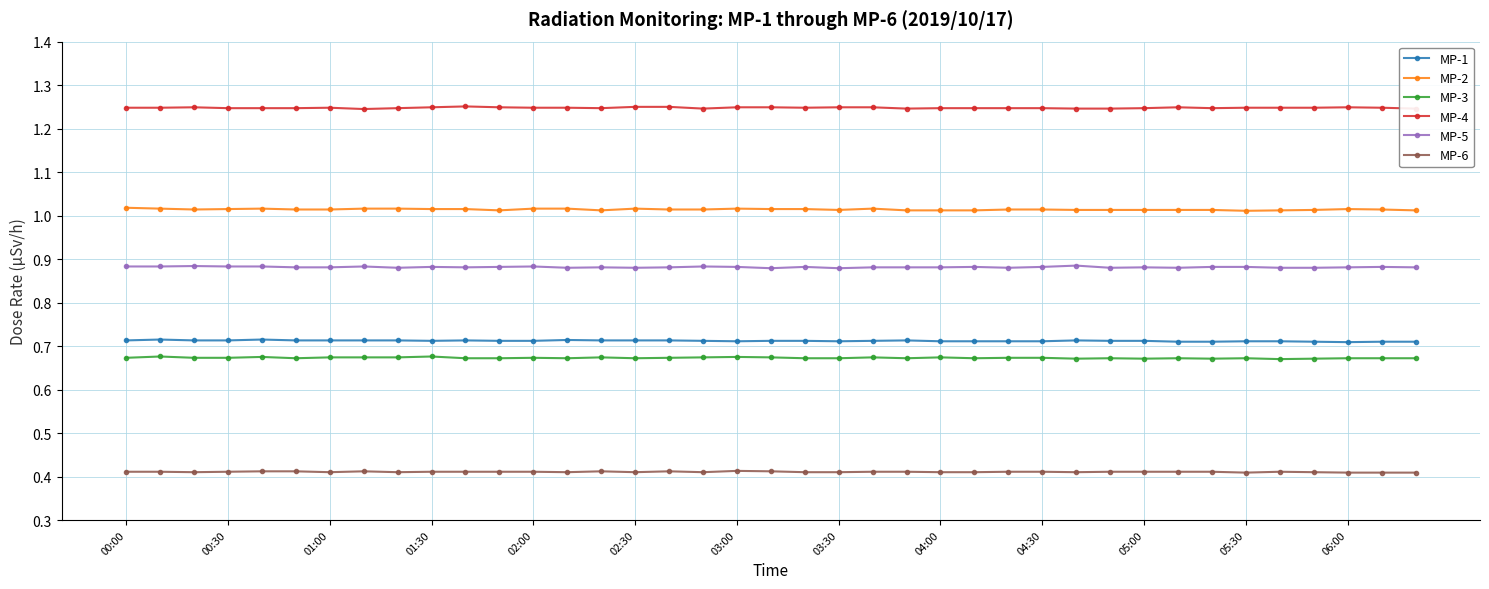

At how many categories does at least one series exceed 1?

39